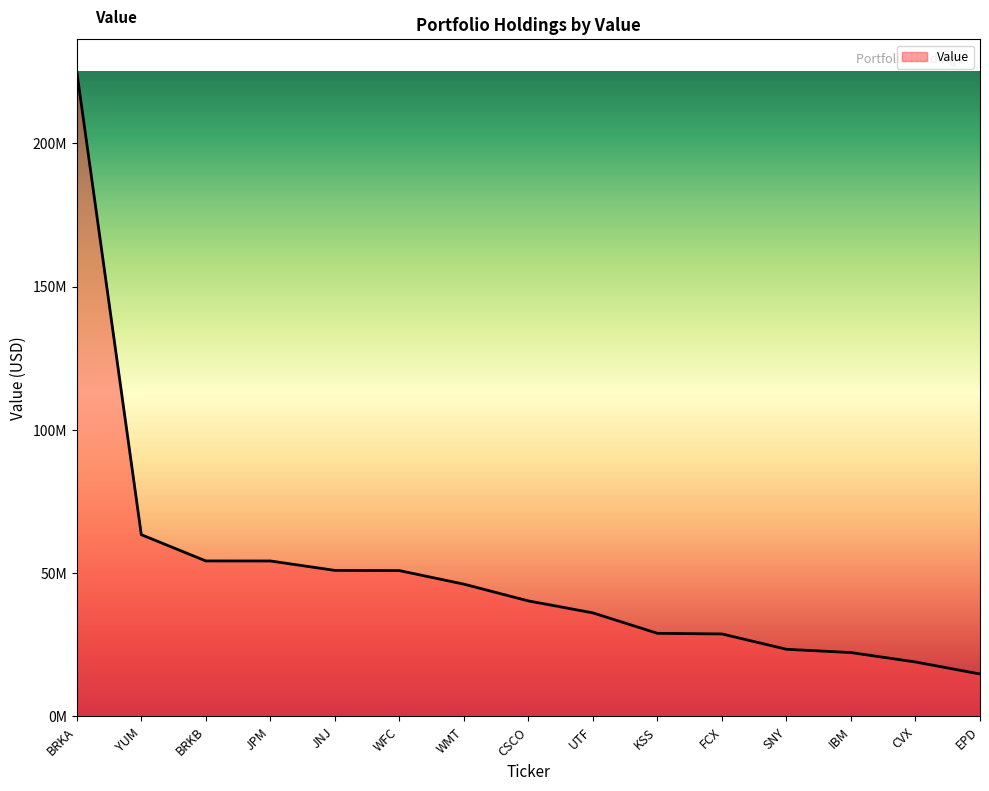

Does the chart have visible grid lines?

No